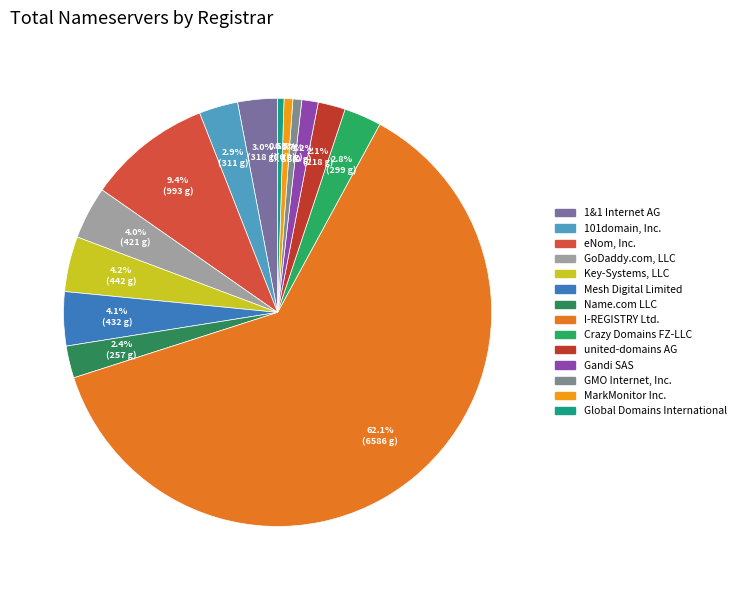

To the nearest percent, what is the difference between the Mesh Digital Limited and 1&1 Internet AG slice percentages?

1%